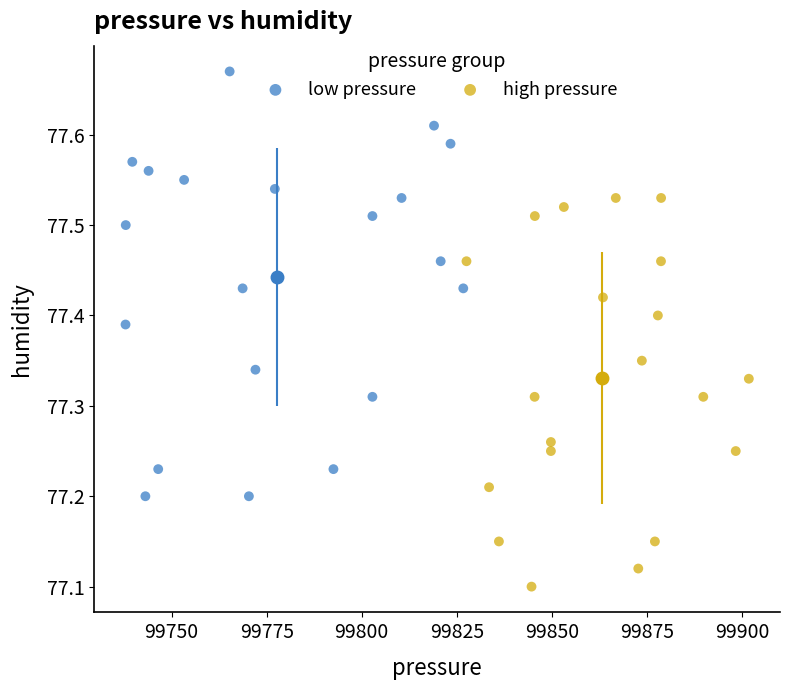

Which series reaches the minimum Y coordinate?

high pressure